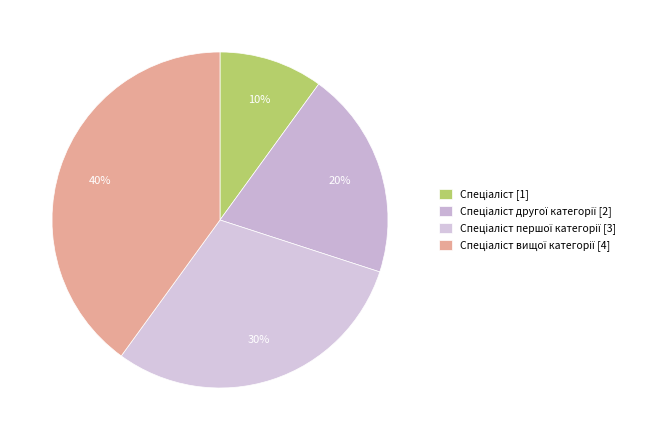

How many slices are in this pie chart?

4